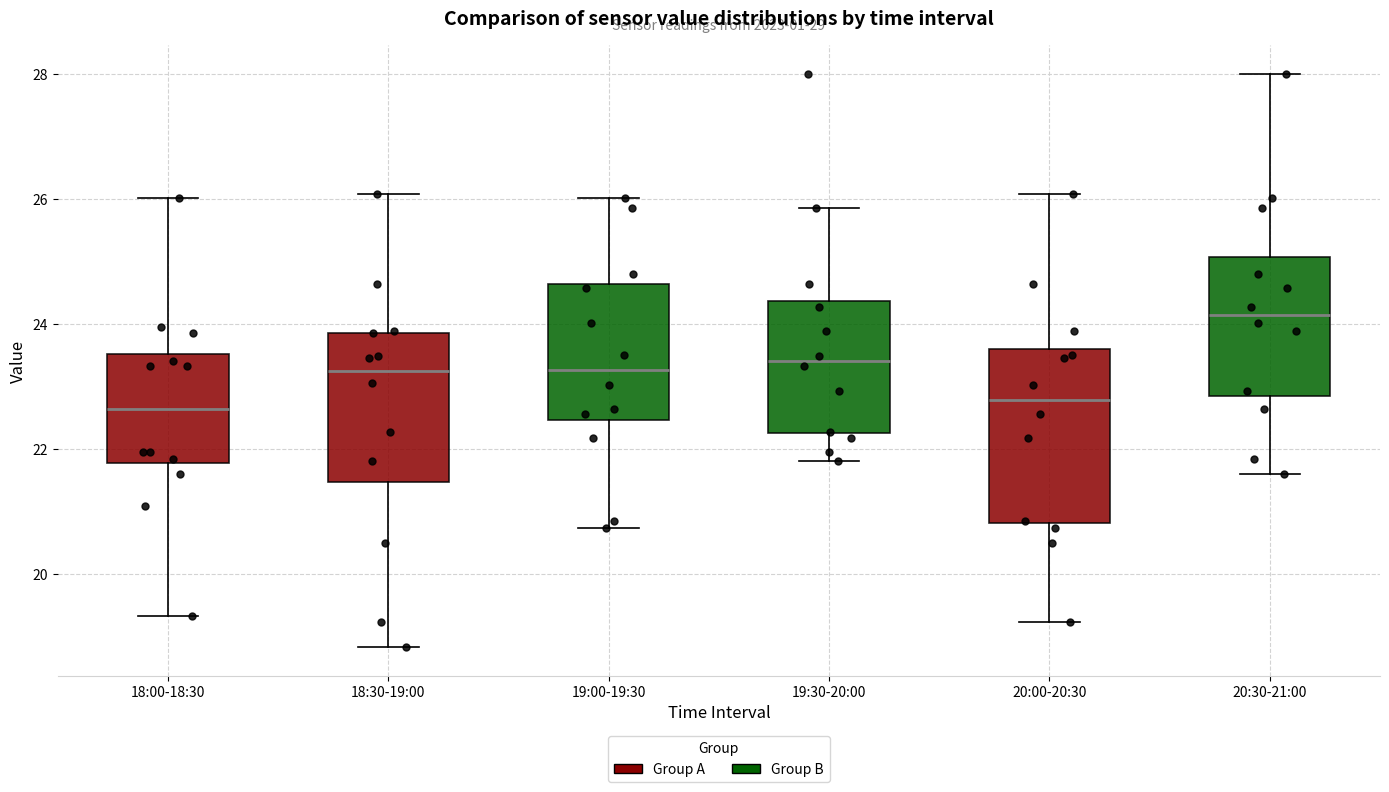

Comparing the boxes themselves (not the whiskers), which one is the tallest?

20:00-20:30